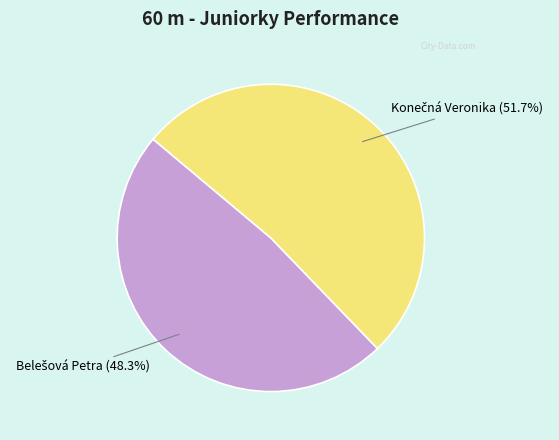

To the nearest percent, what is the average slice percentage?

50%